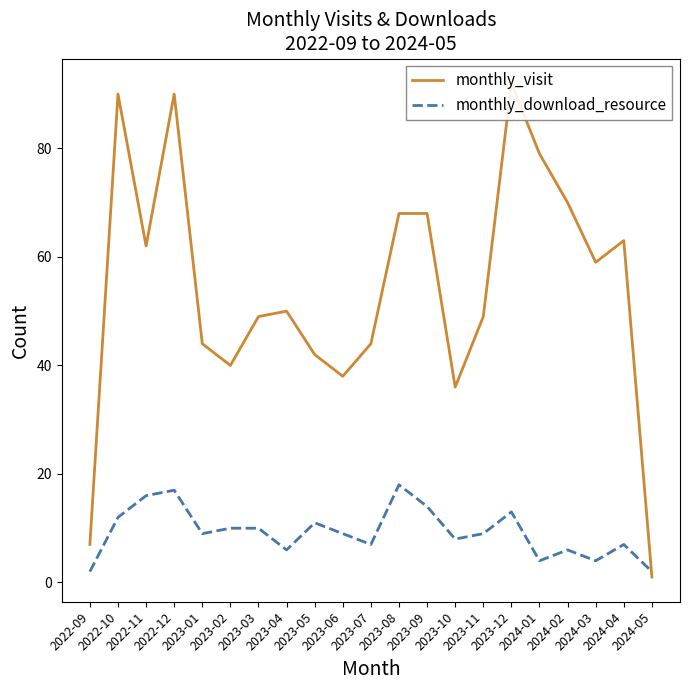

What are all the series names shown in the legend?

monthly_visit, monthly_download_resource